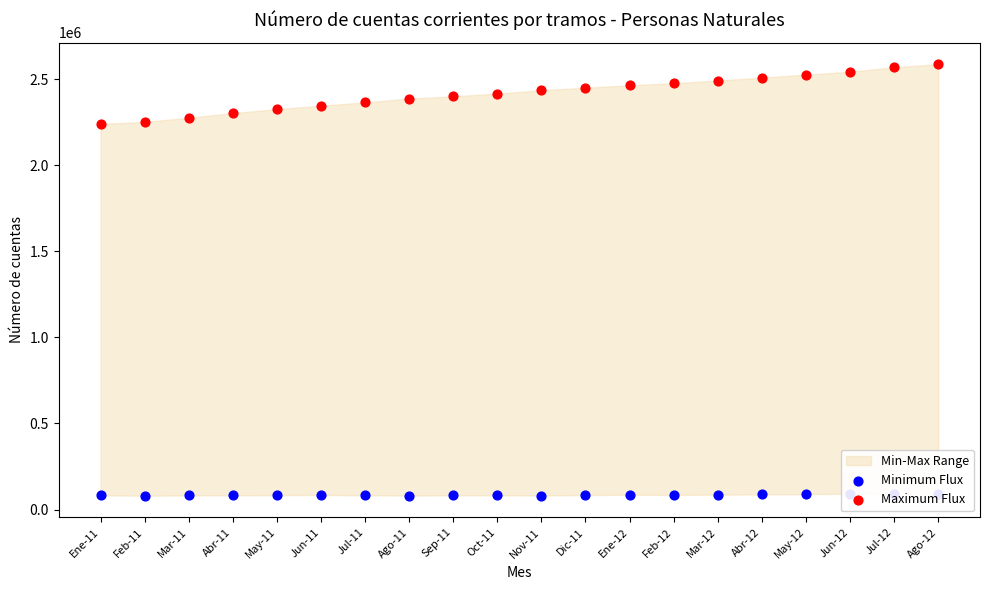

Is the value of Minimum Flux at Dic-11 greater than the value of Maximum Flux at Jun-11?

No